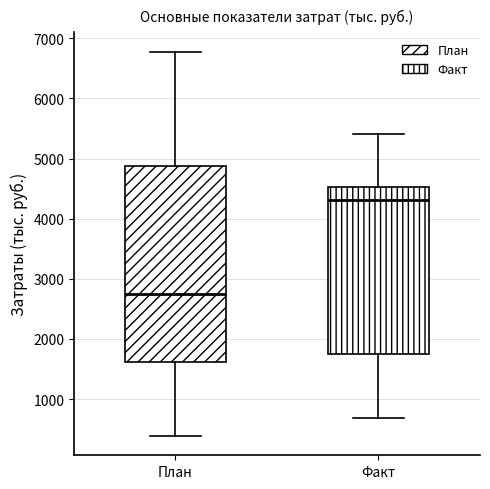

Which box has the lowest median line?

План